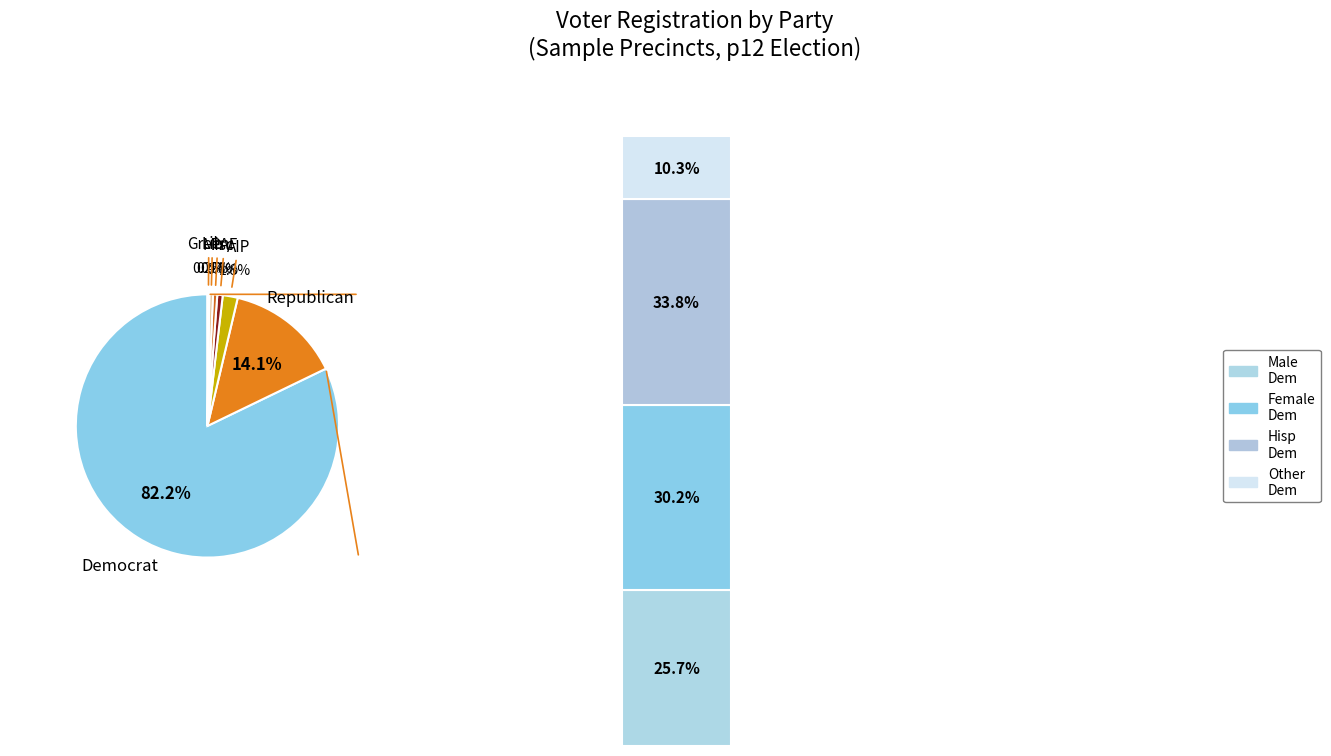

Is the sum of rep and paf greater than half?

No